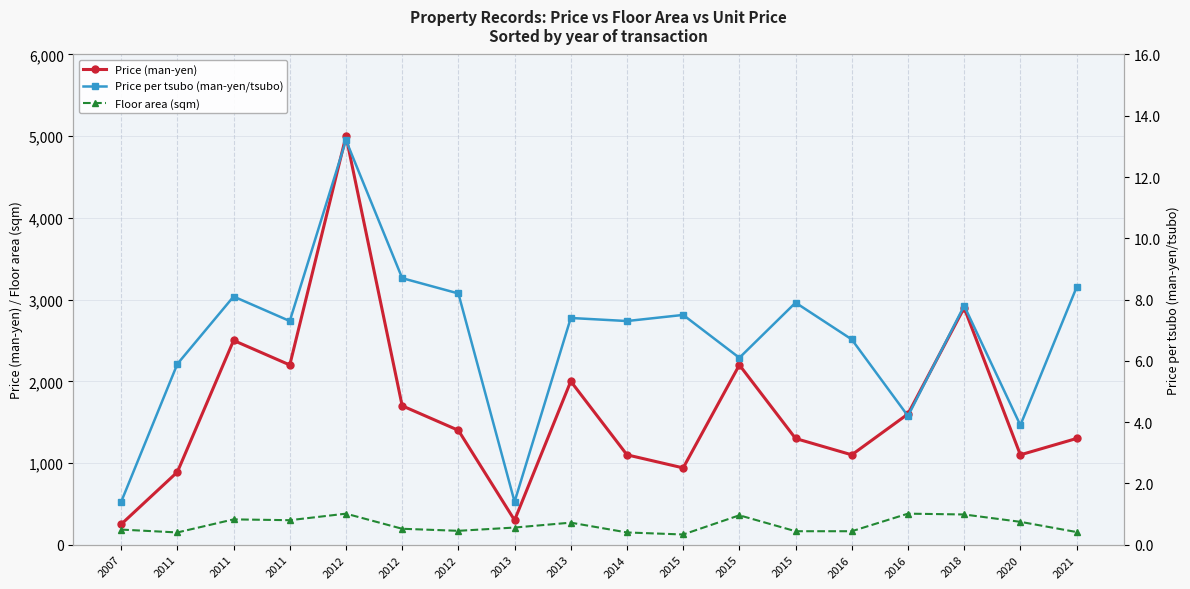

What is the total value across all series at 2015?

1072.5